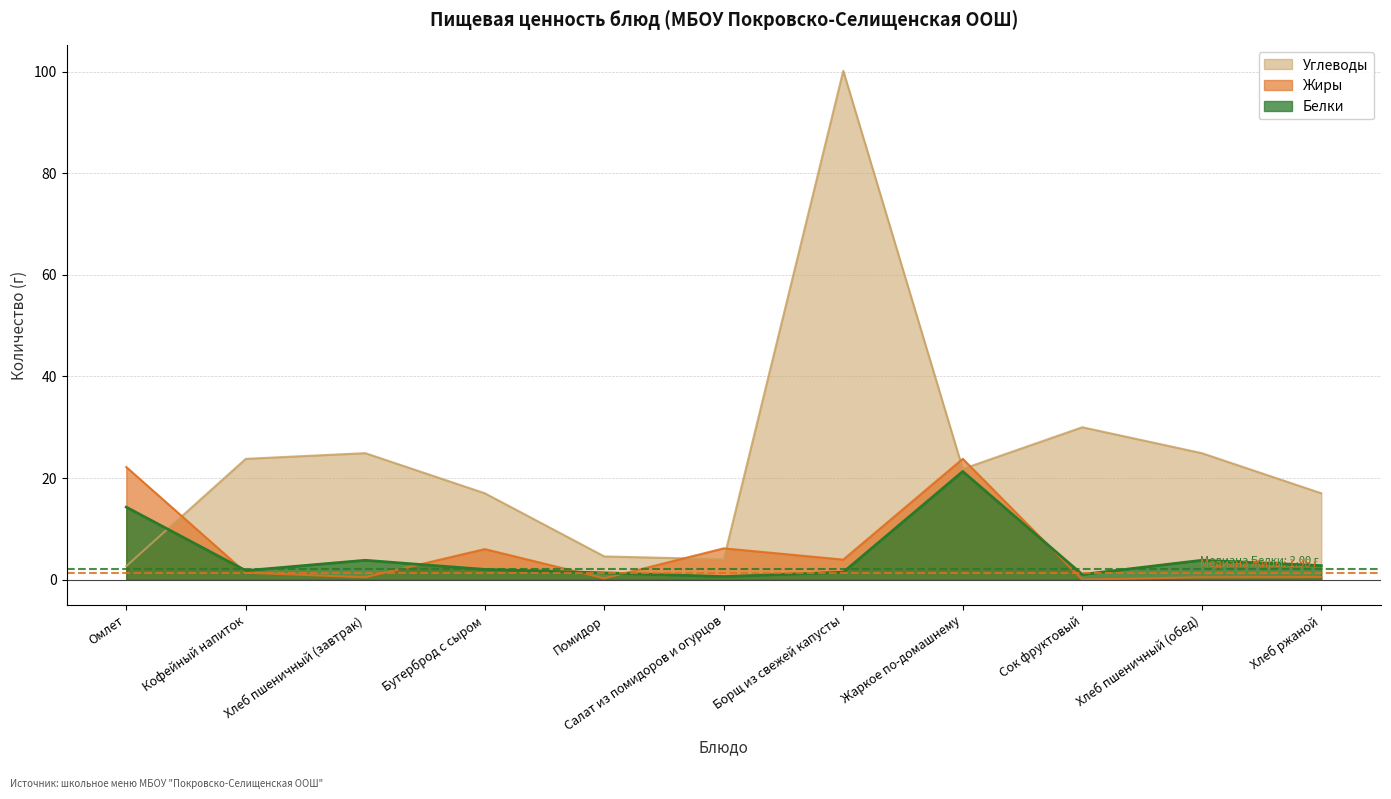

What is the difference between the highest and lowest values at Борщ из свежей капусты?

98.8